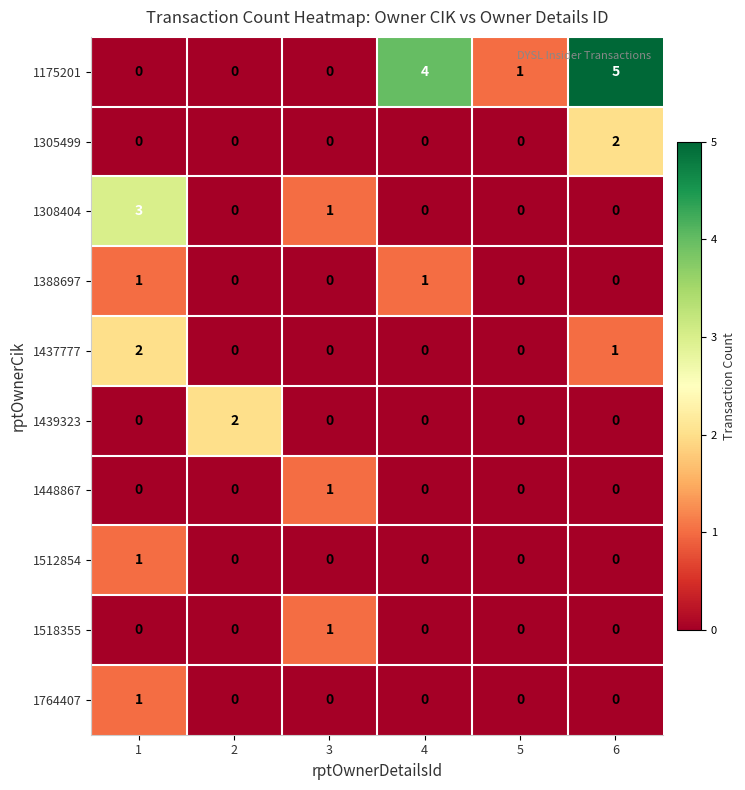

What is the spread (max minus min) of values at 5?

1